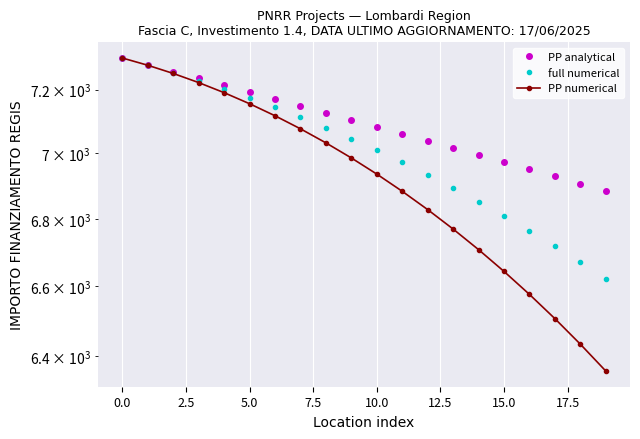

At which label is PP analytical closest to 7092?

10